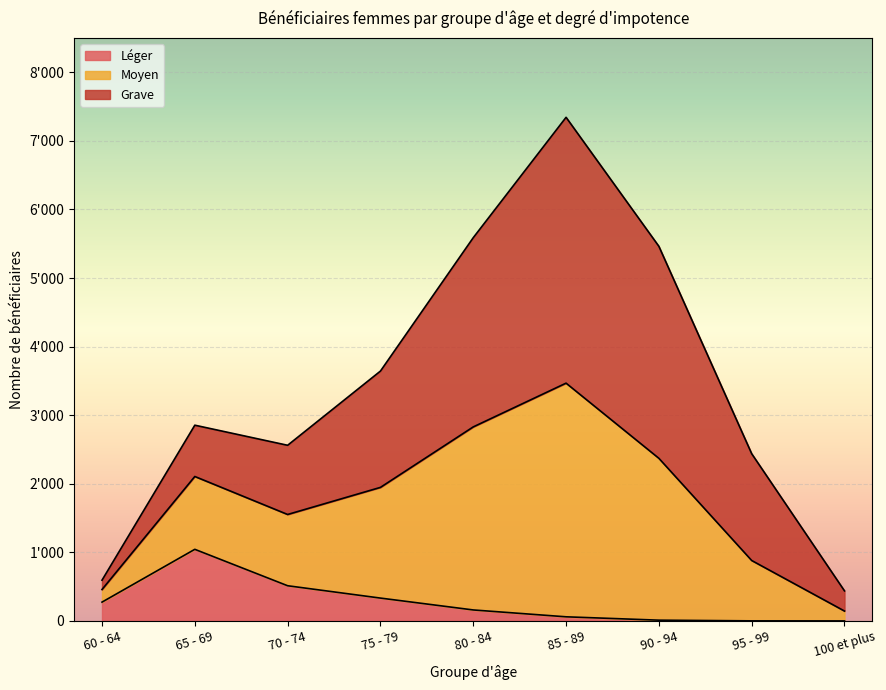

Between 80 - 84 and 100 et plus, which series saw the biggest shift?

Moyen